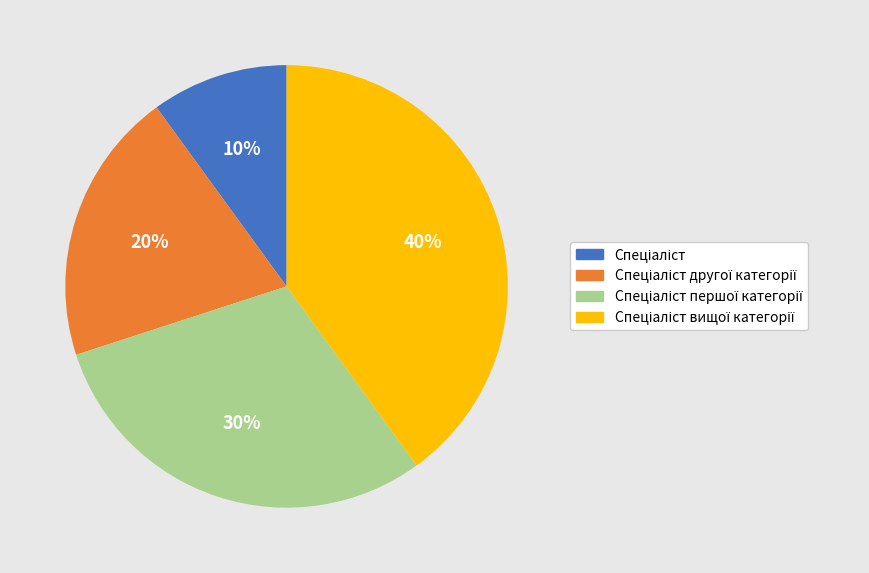

How many segments does this pie chart have?

4